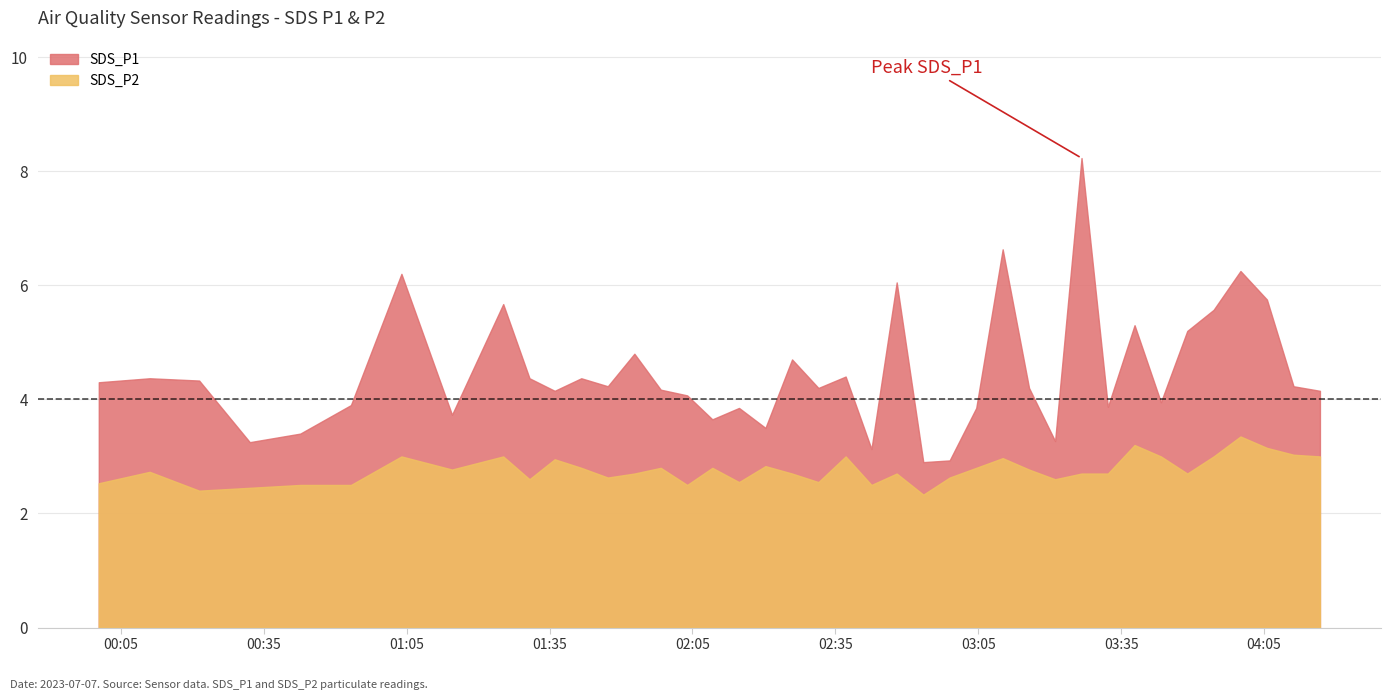

How many lines are shown in the chart?

2